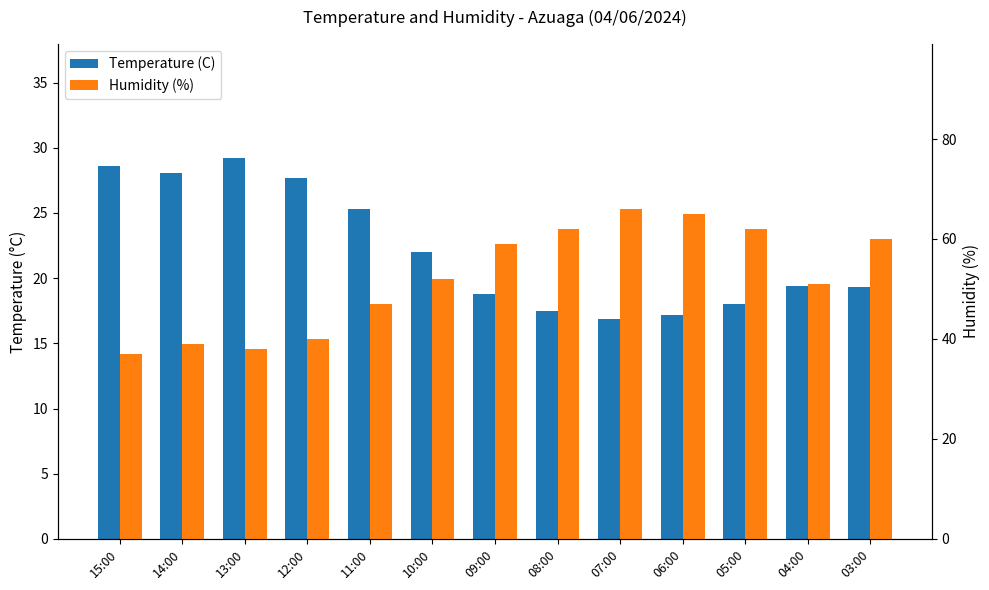

What is the total value across all series at 06:00?

82.2